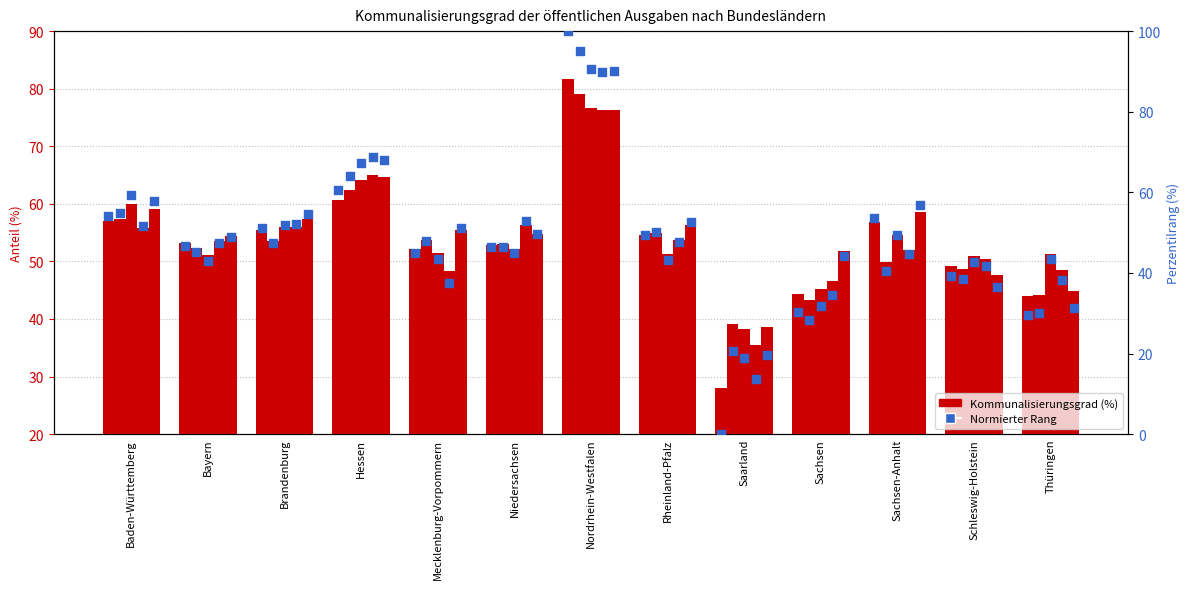

Which has a higher value, Rheinland-Pfalz or Niedersachsen?

Rheinland-Pfalz